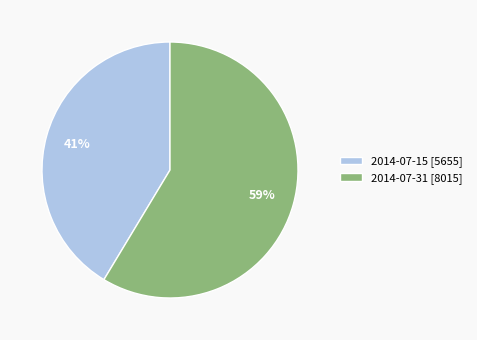

Is there any slice that represents more than half of the pie?

Yes